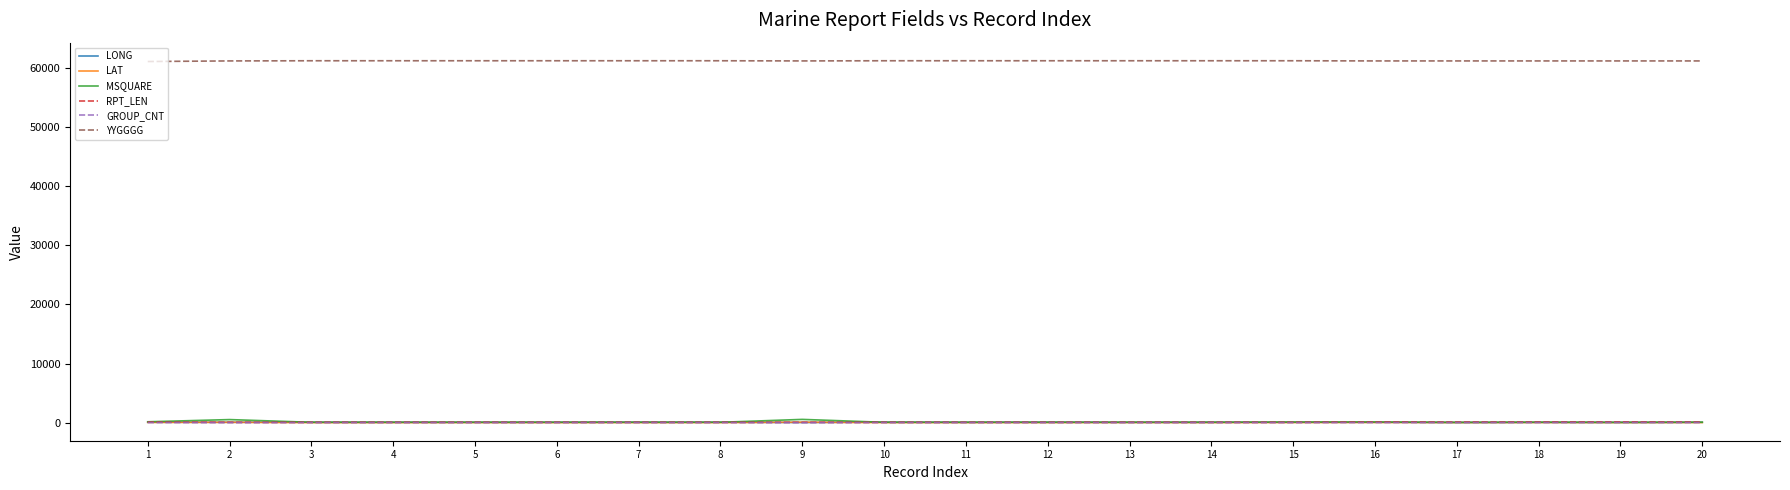

True or false: YYGGGG and GROUP_CNT cross at least once.

False